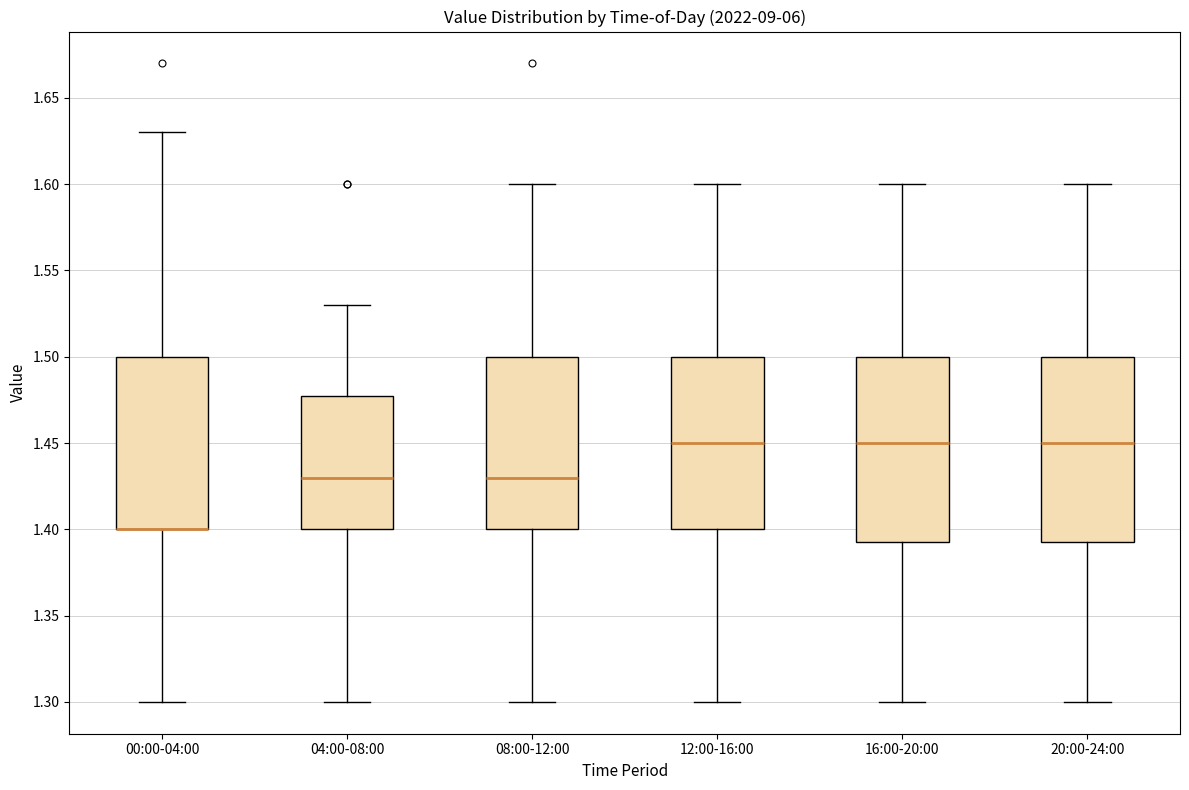

Reading left to right, transcribe this box plot: for each box, give where its median line is, the range the box spans, and where its two whiskers end, as read against the y-axis. The values are not printed on the chart, so give them approximately, as read against the axis.

00:00-04:00: median 1.400 (drawn on the box's lower edge), box 1.400 to 1.500, whiskers 1.300 to 1.630
04:00-08:00: median 1.430, box 1.400 to 1.480, whiskers 1.300 to 1.530
08:00-12:00: median 1.430, box 1.400 to 1.500, whiskers 1.300 to 1.600
12:00-16:00: median 1.450, box 1.400 to 1.500, whiskers 1.300 to 1.600
16:00-20:00: median 1.450, box 1.395 to 1.500, whiskers 1.300 to 1.600
20:00-24:00: median 1.450, box 1.395 to 1.500, whiskers 1.300 to 1.600